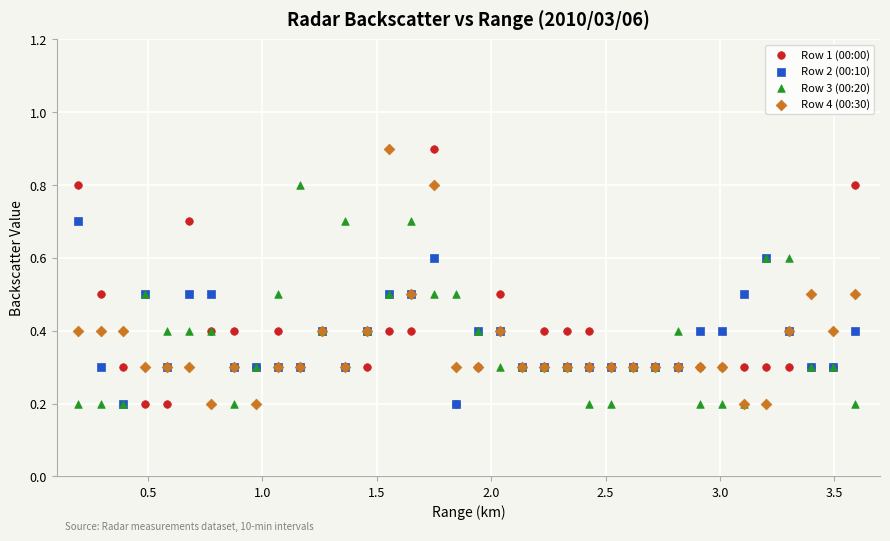

What are all the series names shown in the legend?

Row 1 (00:00), Row 2 (00:10), Row 3 (00:20), Row 4 (00:30)